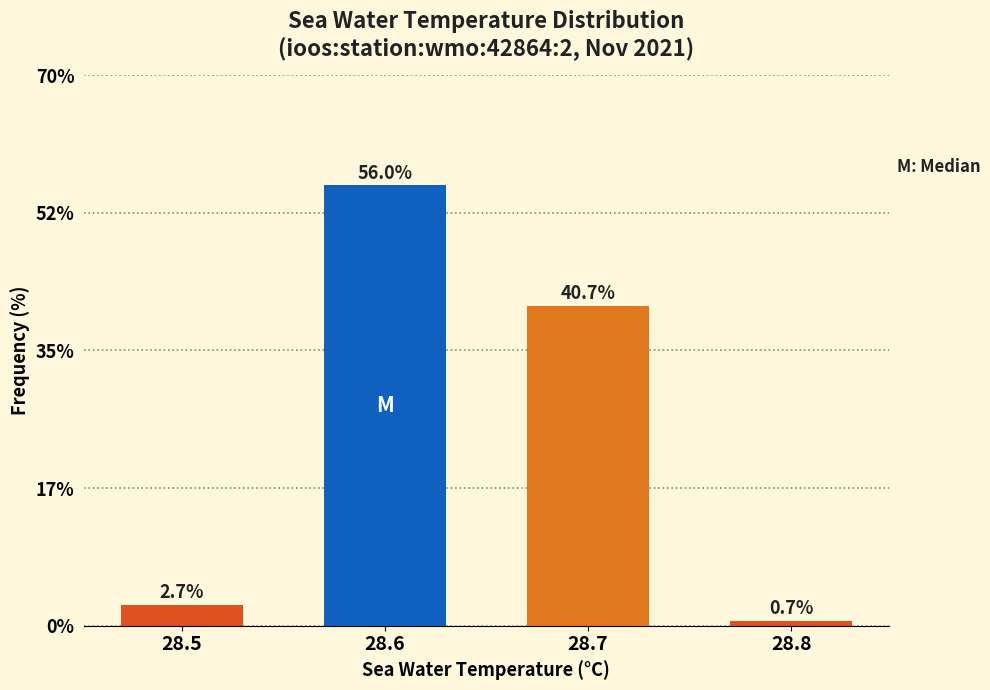

Reading left to right, transcribe all the data shown in this chart.

2.7	56.0	40.7	0.7